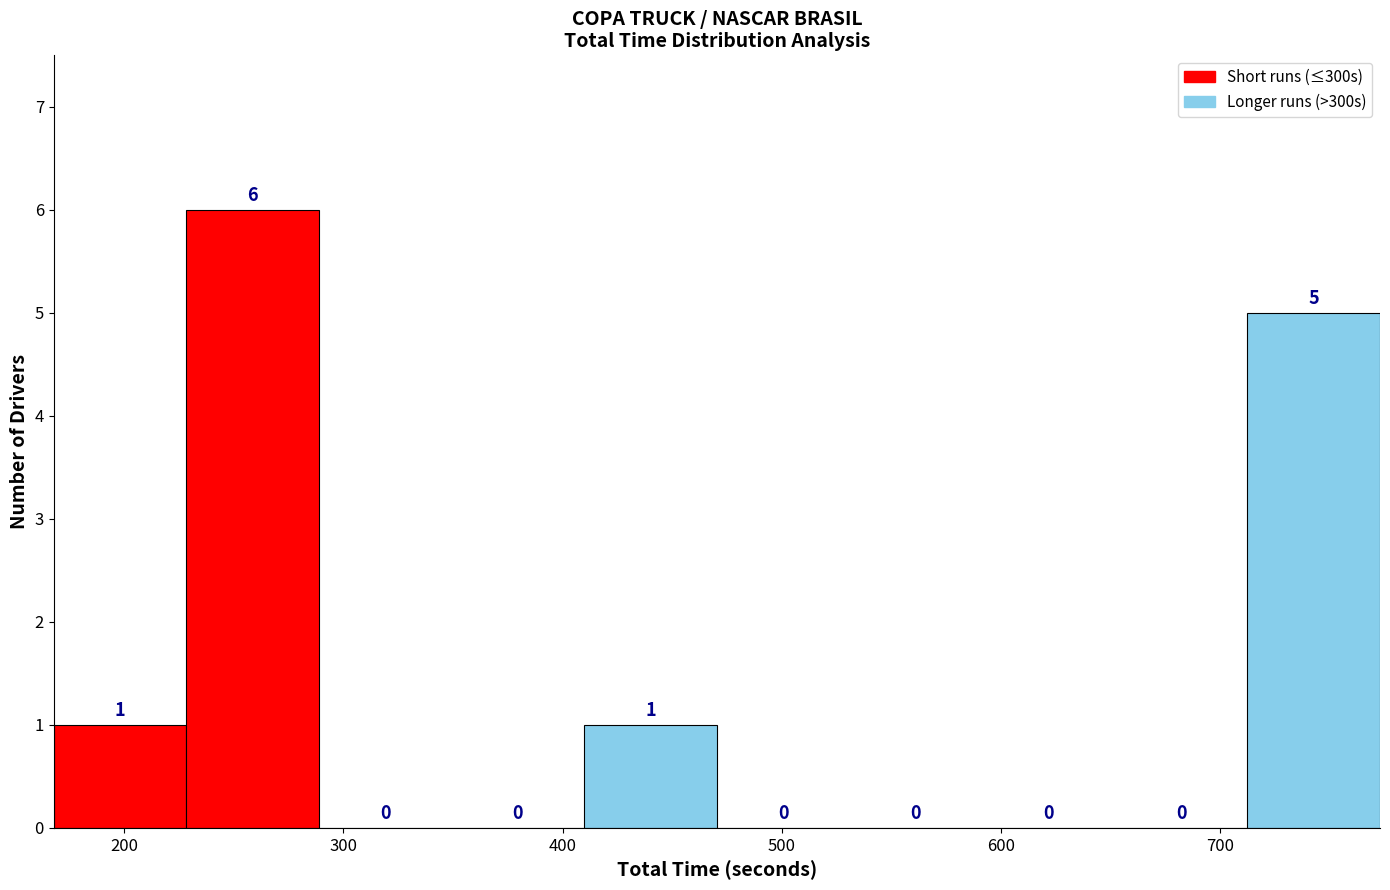

Reading left to right, list every bar in this chart as the range it spans on the x-axis followed by its height. The bar edges are not printed on the chart, so give them approximately, as read against the axis.

170 to 230: 1
230 to 290: 6
290 to 350: 0
350 to 410: 0
410 to 470: 1
470 to 530: 0
530 to 590: 0
590 to 650: 0
650 to 710: 0
710 to 770: 5